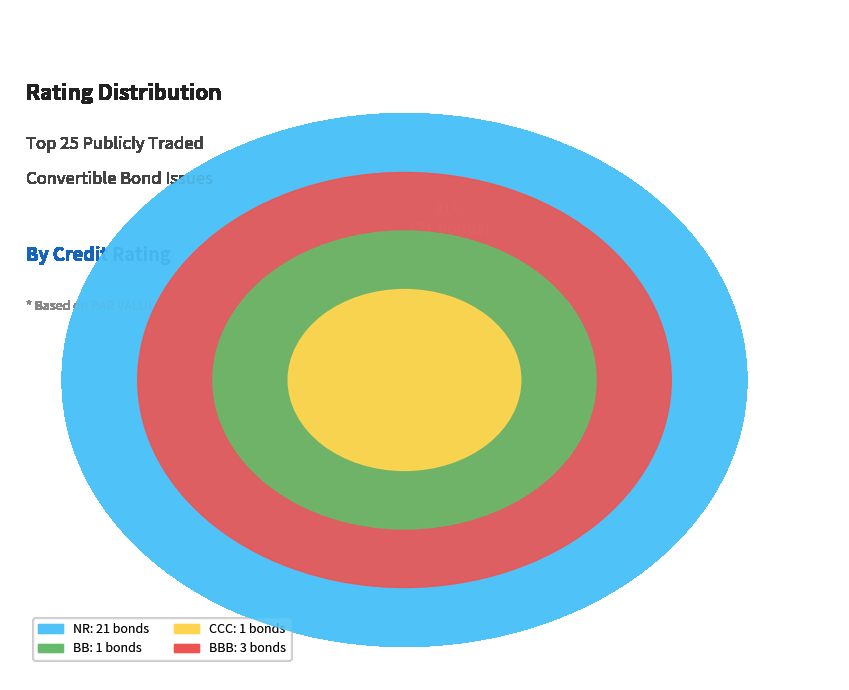

What is the total percentage of BB and CCC?

7.7%